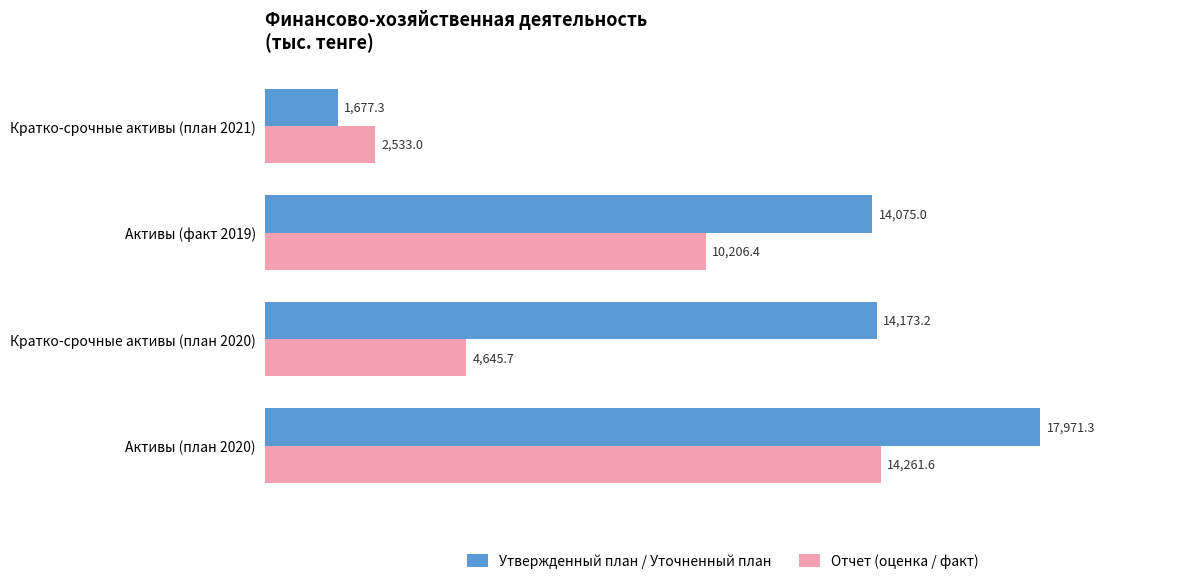

Which series changed the most between Кратко-срочные активы (план 2020) and Кратко-срочные активы (план 2021)?

Утвержденный план / Уточненный план